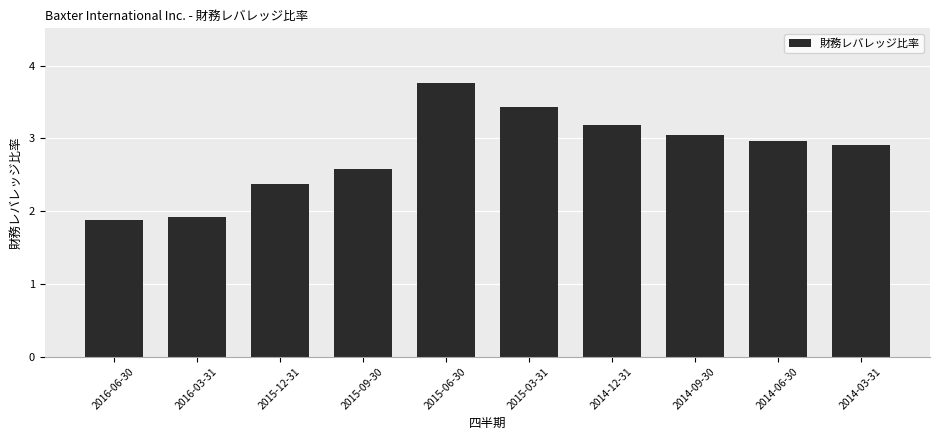

What is the greatest value displayed?

3.8